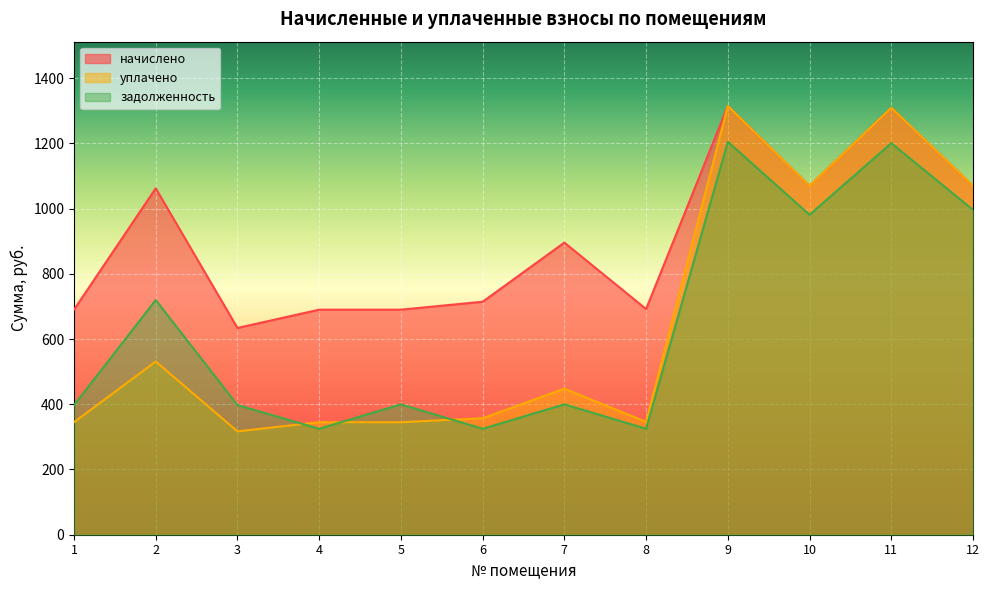

How many distinct data groups are displayed?

3